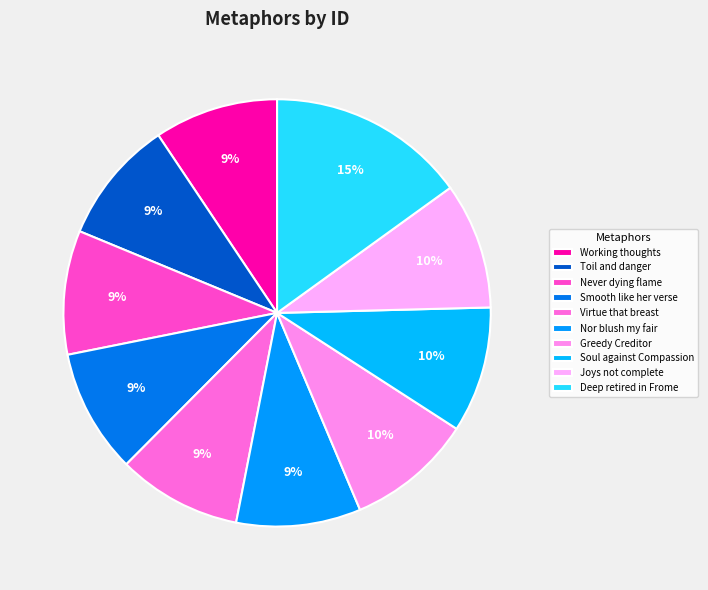

Which category has the smallest portion of the pie?

Working thoughts